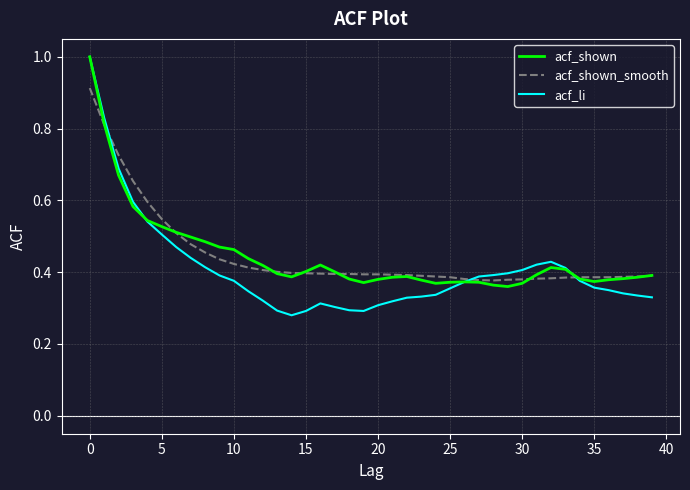

What is the greatest value displayed?

1.0